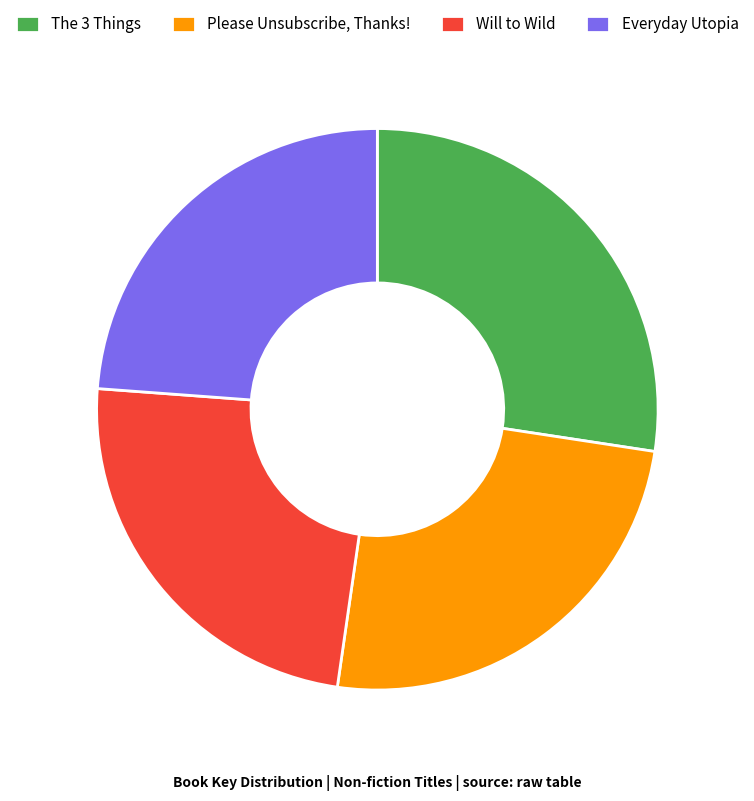

Approximately how many times larger is the value at Everyday Utopia compared to The 3 Things?

0.9